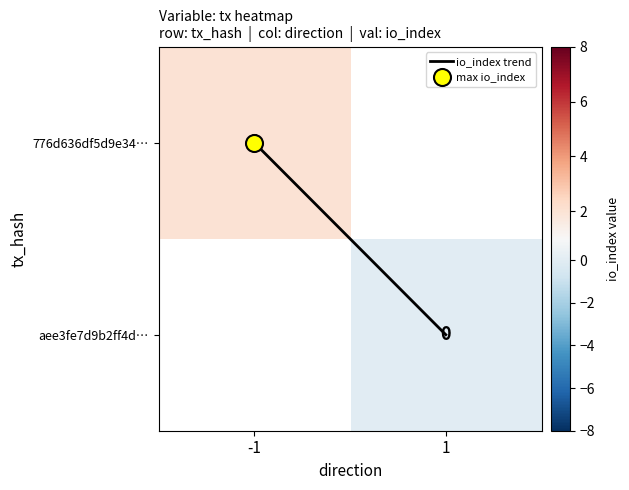

What value does the 776d636df5d9e34… series have at -1?

2.0